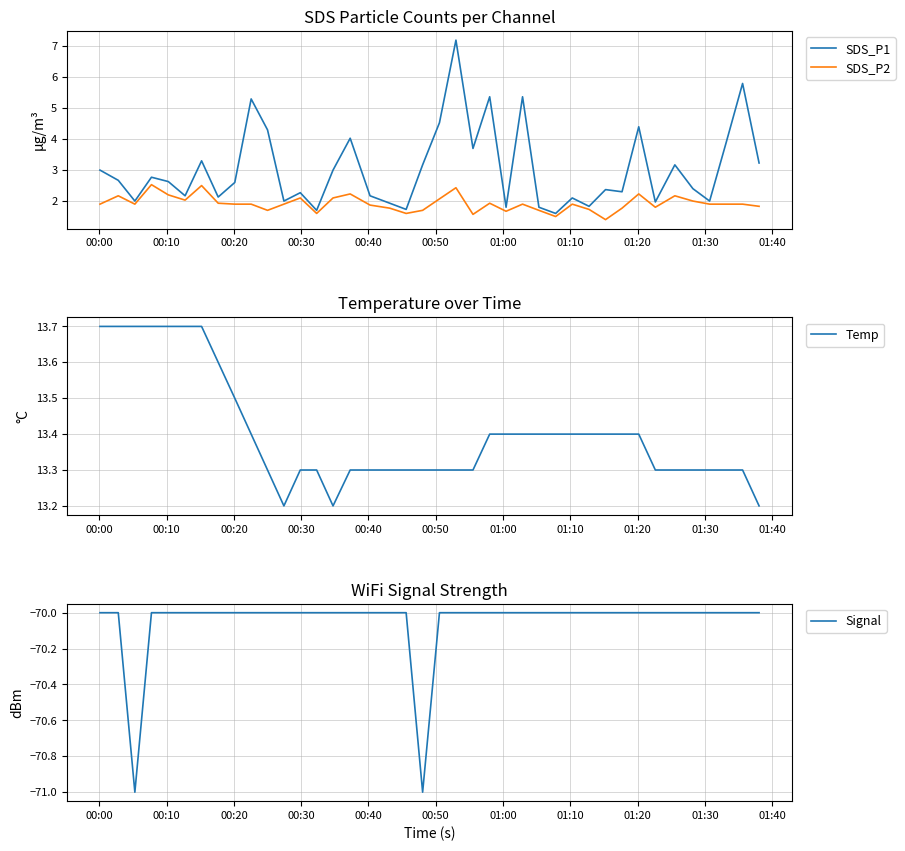

Which series has the largest range (max minus min)?

SDS_P1